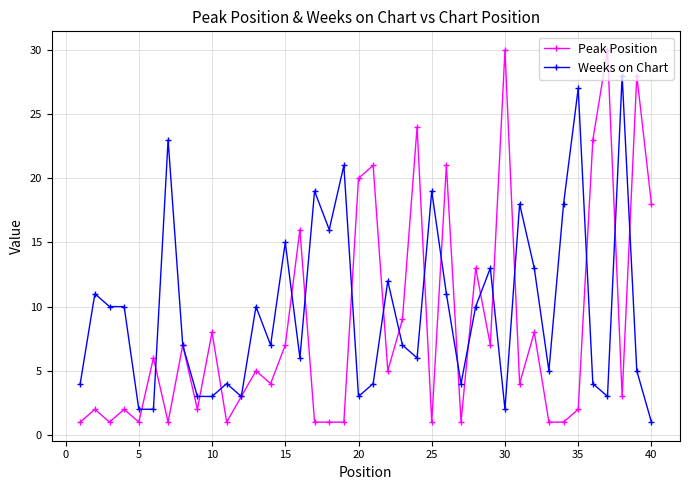

True or false: Weeks on Chart has more than 1 points higher than both neighbors.

True